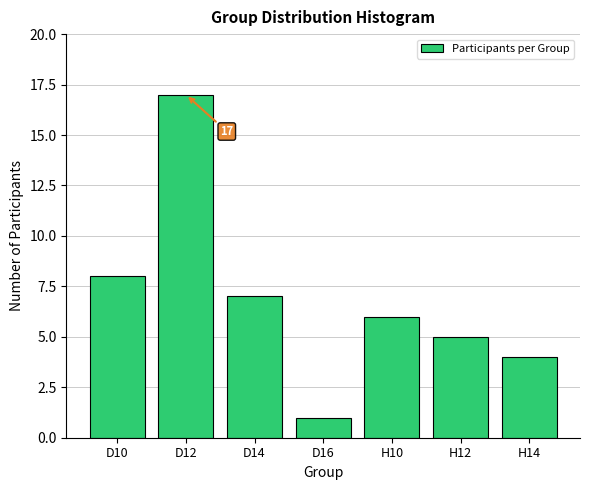

Reading left to right, transcribe all the data shown in this chart.

D10=8	D12=17	D14=7	D16=1	H10=6	H12=5	H14=4